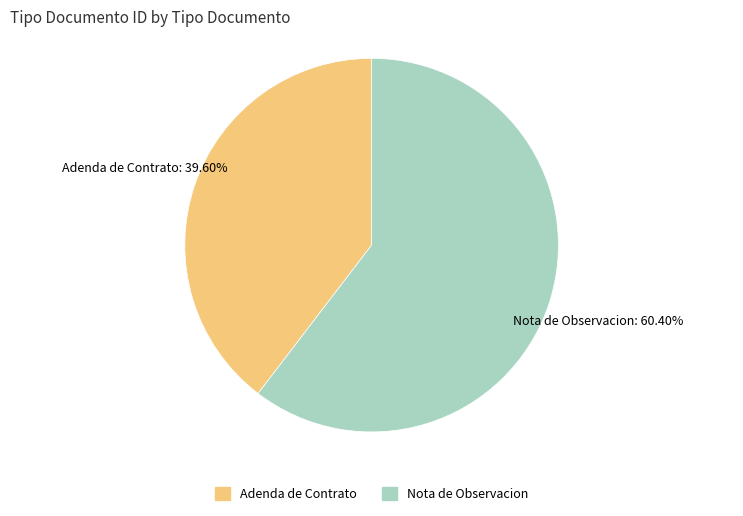

To the nearest percent, what portion does Adenda de Contrato represent?

40%